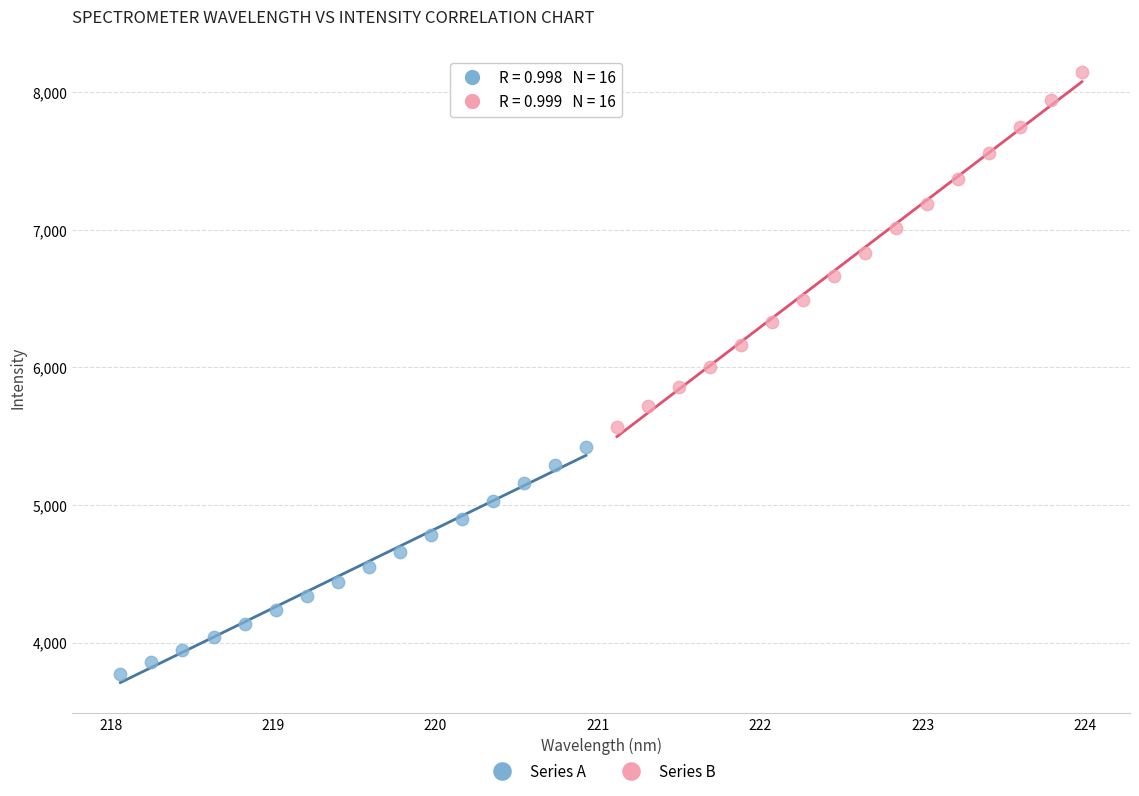

Which series reaches the maximum Y coordinate?

Series B